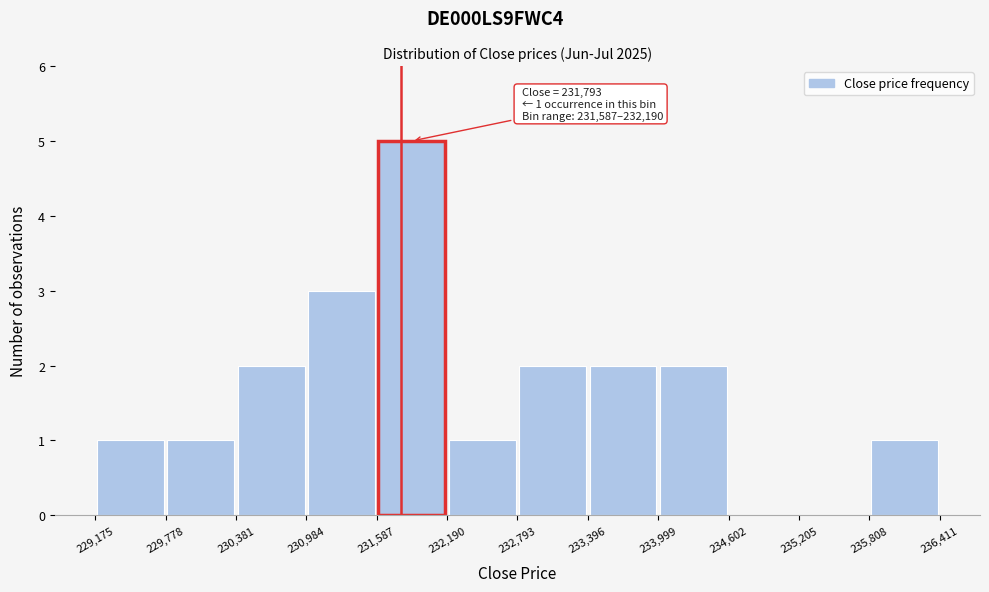

Over which range of the x-axis is the bar tallest?

231,587 to 232,190